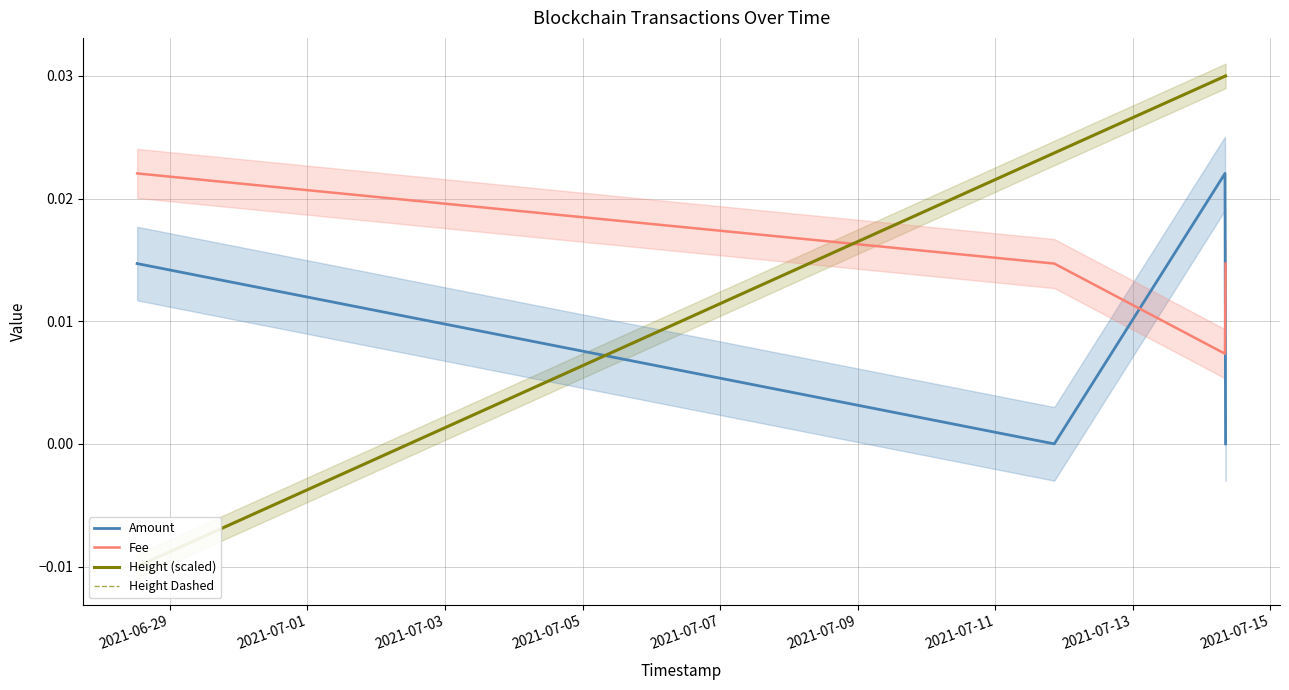

How many times do Fee and Amount cross each other?

2